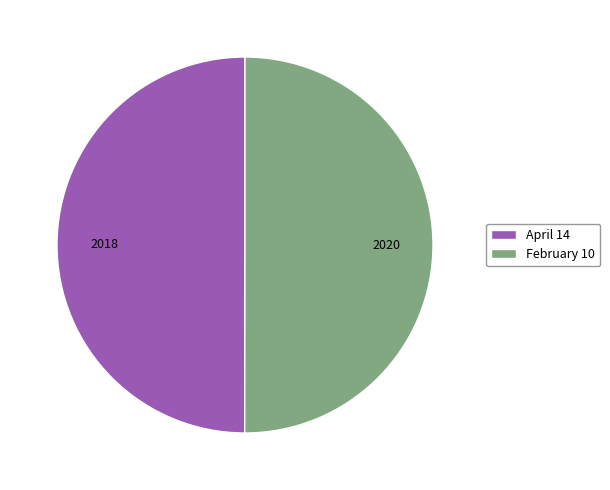

True or false: February 10 accounts for 50% of the total.

True